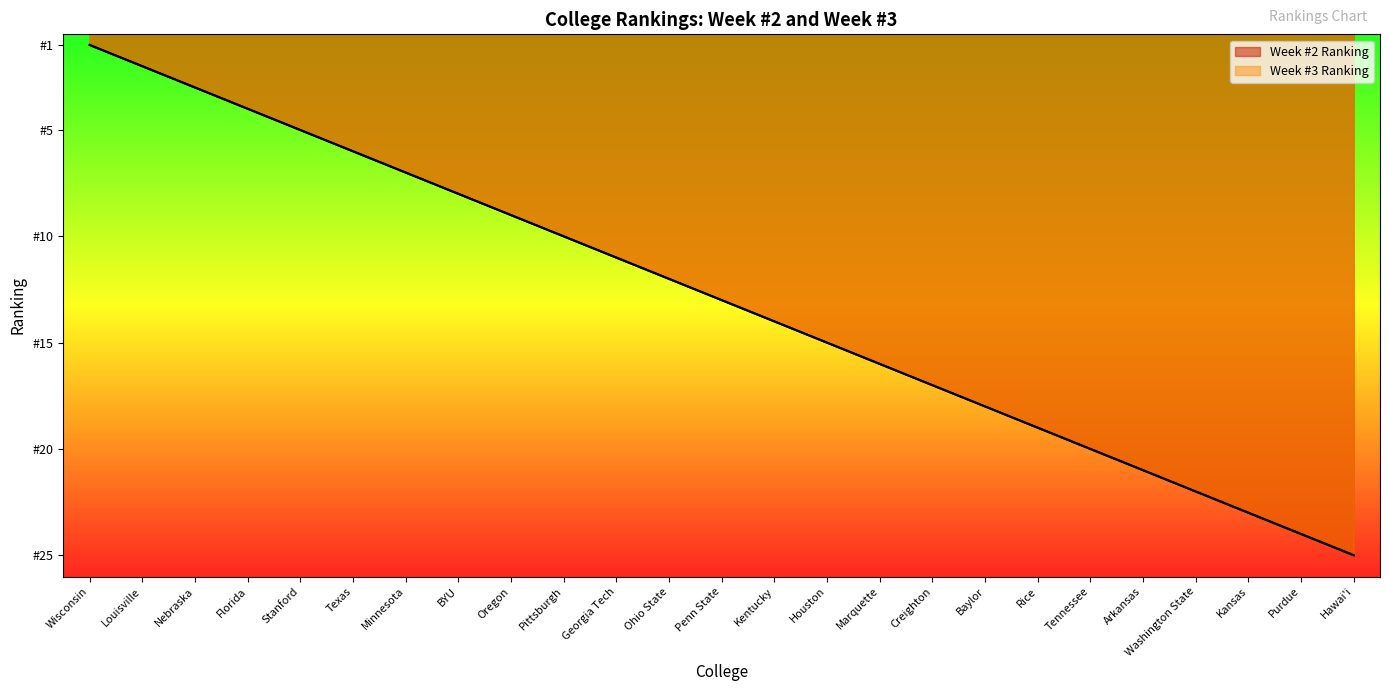

True or false: Week #2 Ranking and Week #3 Ranking cross at least once.

False